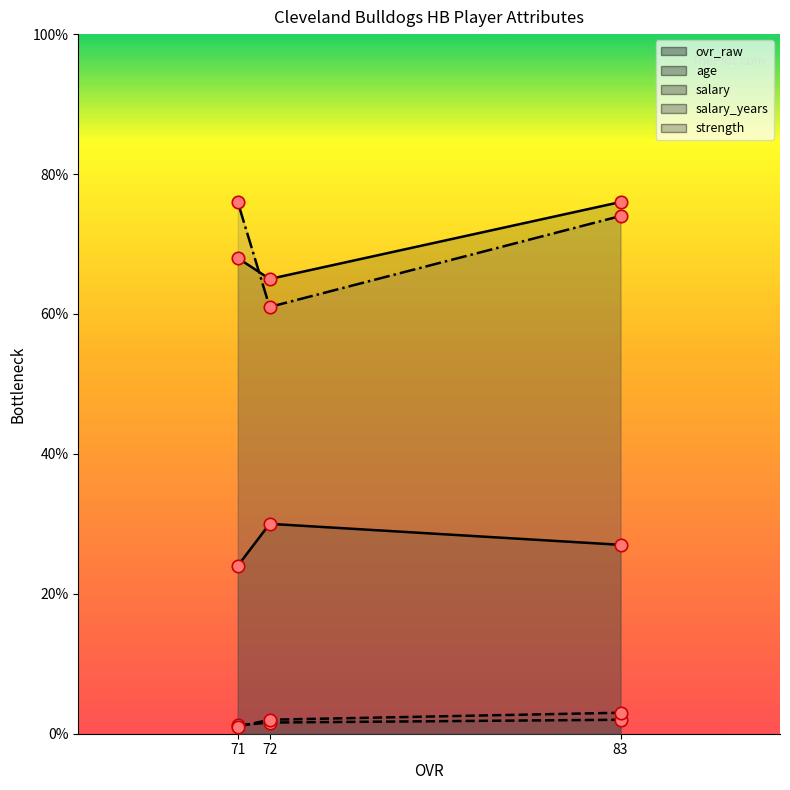

At how many categories does at least one series exceed 9?

3